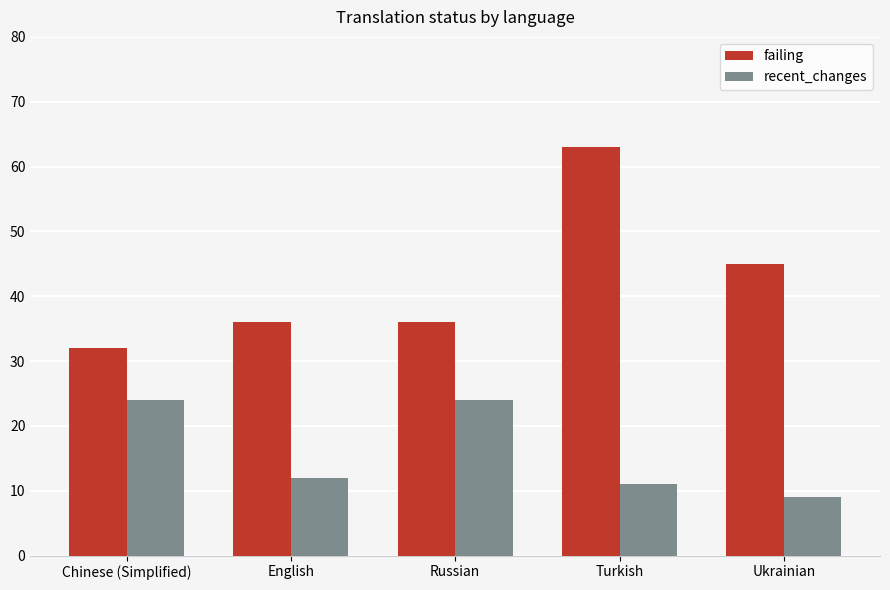

At which label does recent_changes reach its minimum?

Ukrainian